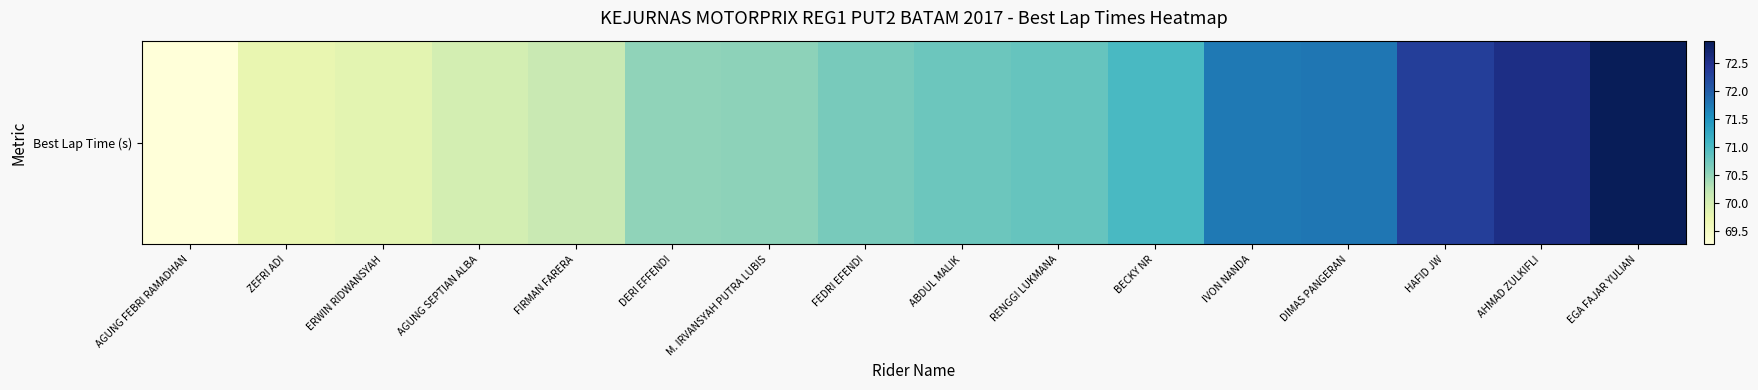

The chart shows a value of 70.8 at ABDUL MALIK. True or false?

True